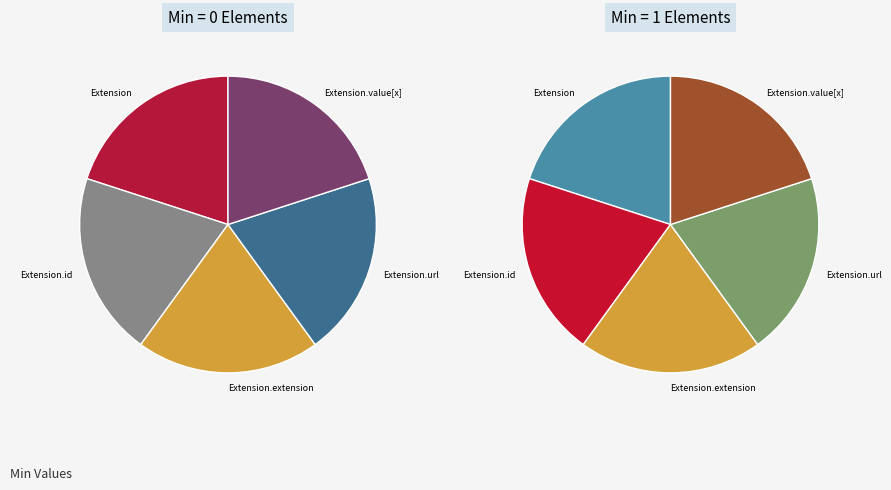

Does Extension.url represent more than half of the total?

No